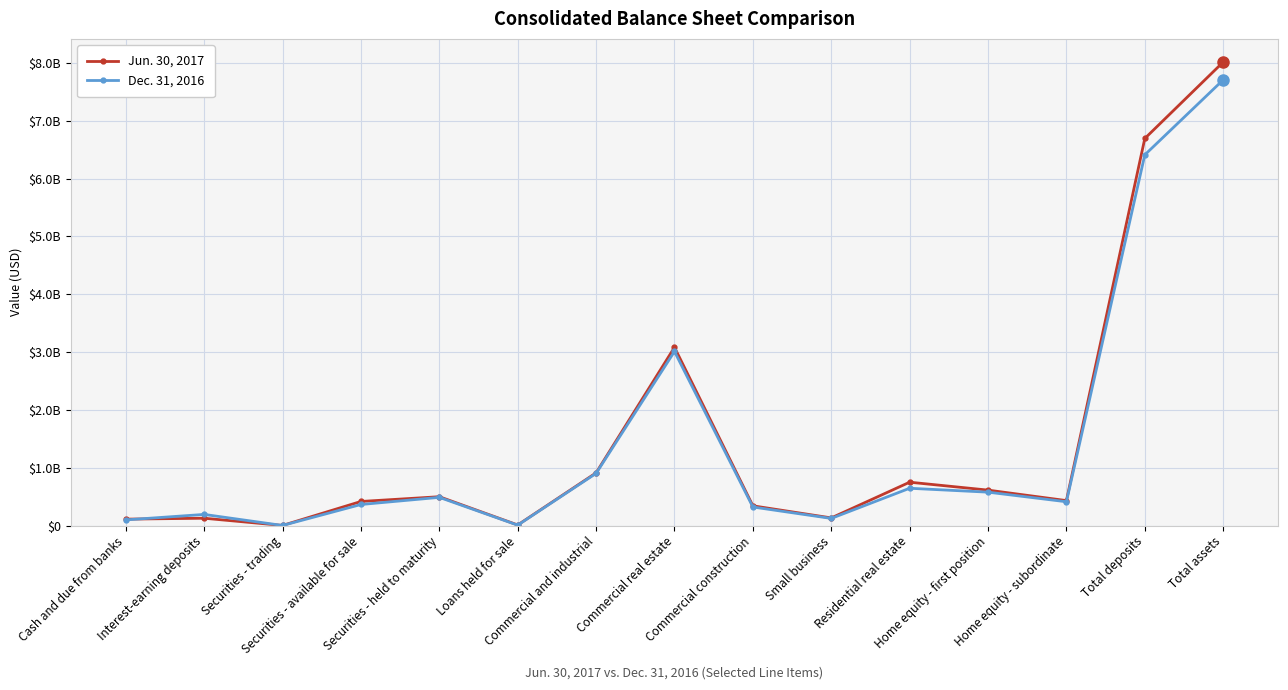

At how many categories does at least one series exceed 4074390462?

2